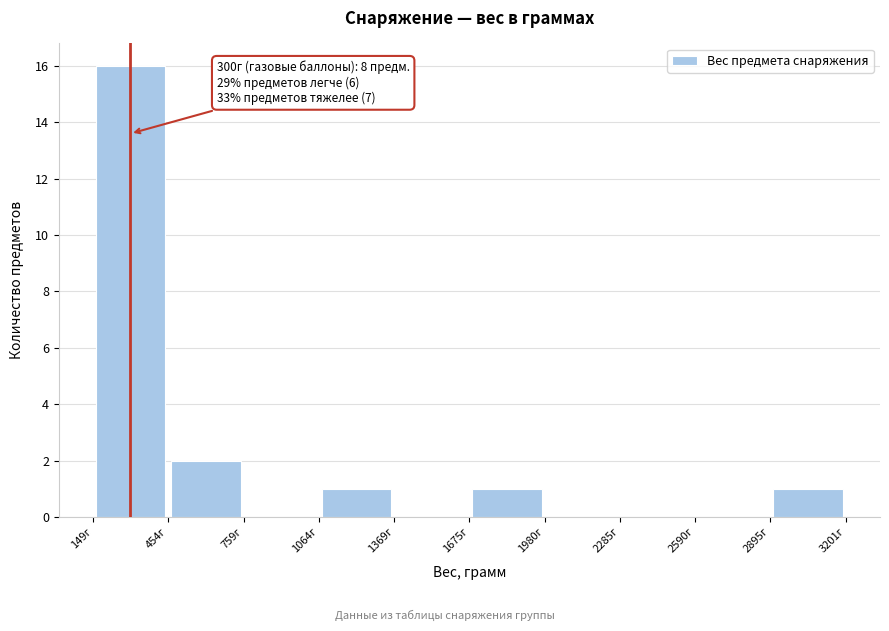

Over which range of the x-axis is the bar tallest?

150 to 450